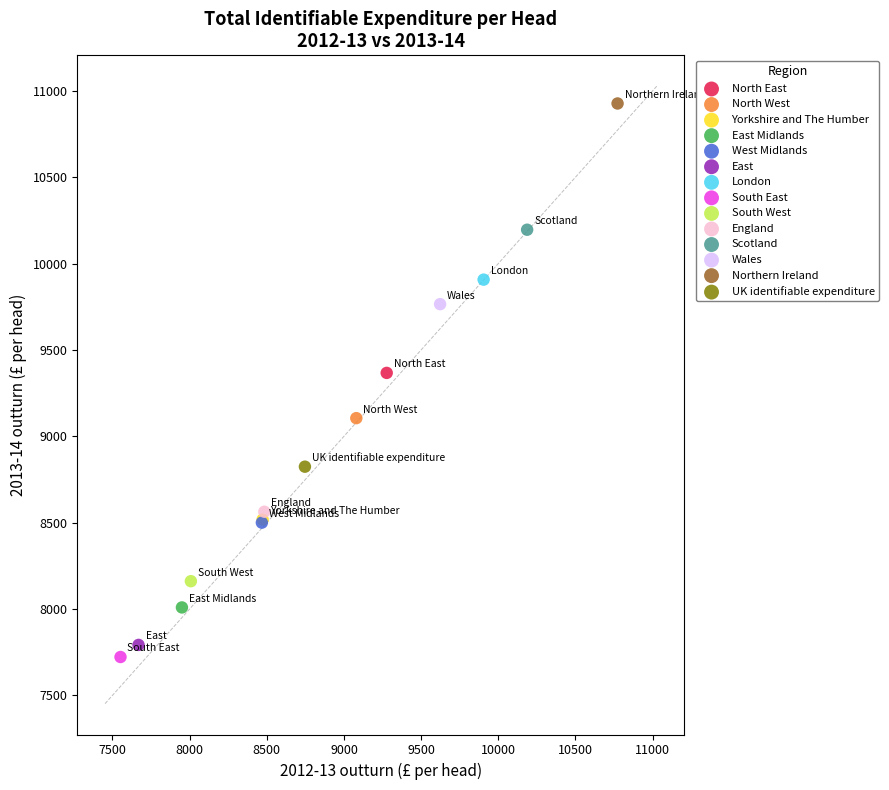

What are all the series names shown in the legend?

North East, North West, Yorkshire and The Humber, East Midlands, West Midlands, East, London, South East, South West, England, Scotland, Wales, Northern Ireland, UK identifiable expenditure